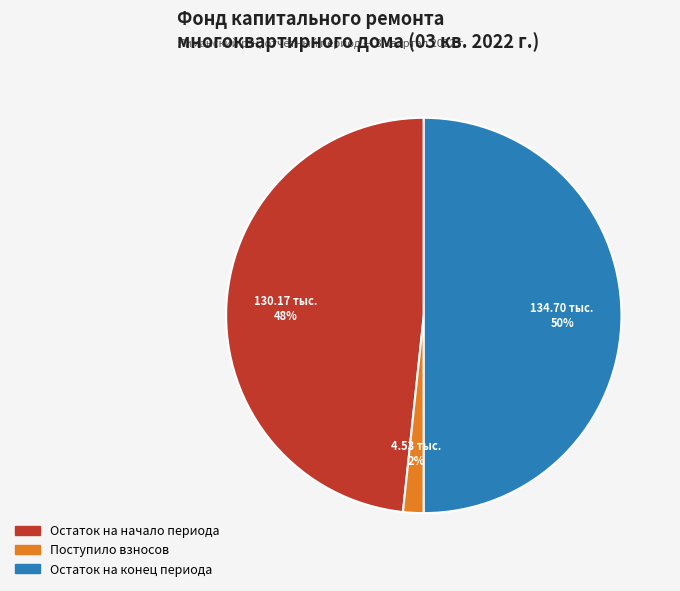

To the nearest percent, what is the difference between the largest and smallest slice percentages?

48%